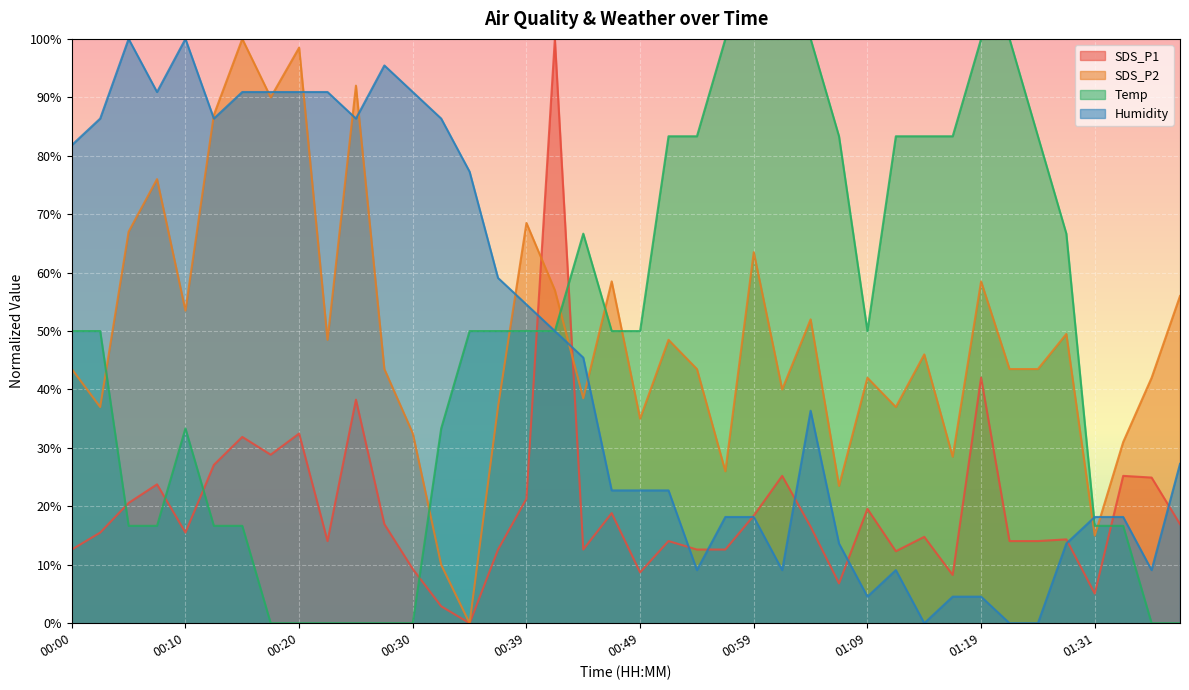

In SDS_P1, how many points are higher than both neighbors (excluding endpoints)?

13